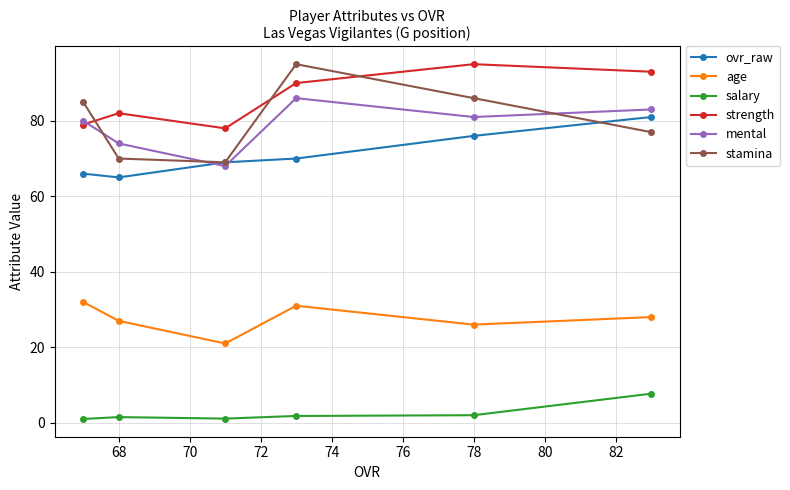

Which series has the largest total across all categories?

strength